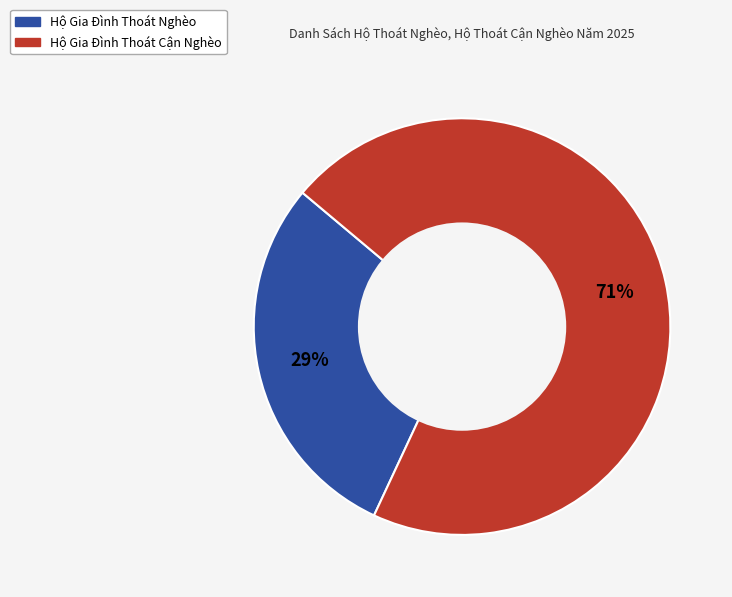

Between Hộ Gia Đình Thoát Nghèo and Hộ Gia Đình Thoát Cận Nghèo, which is larger?

Hộ Gia Đình Thoát Cận Nghèo